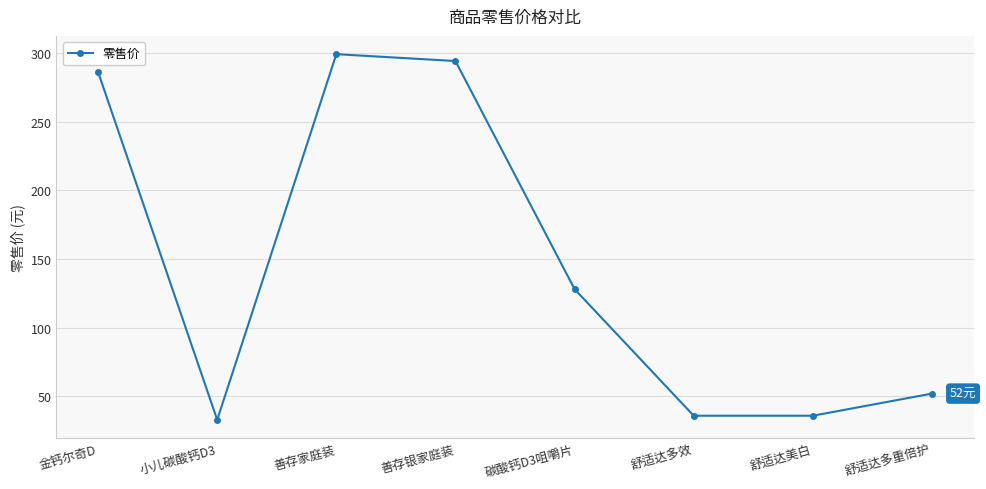

What is the minimum value shown in the chart?

32.9